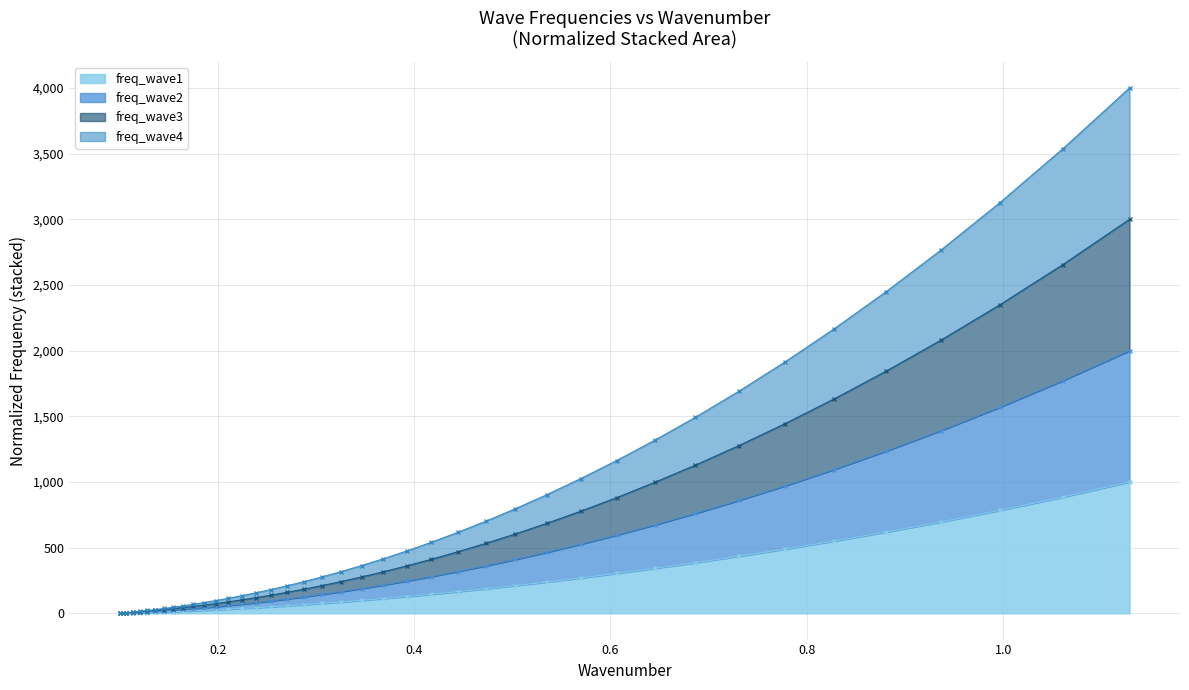

What are all the series names shown in the legend?

freq_wave1, freq_wave2, freq_wave3, freq_wave4